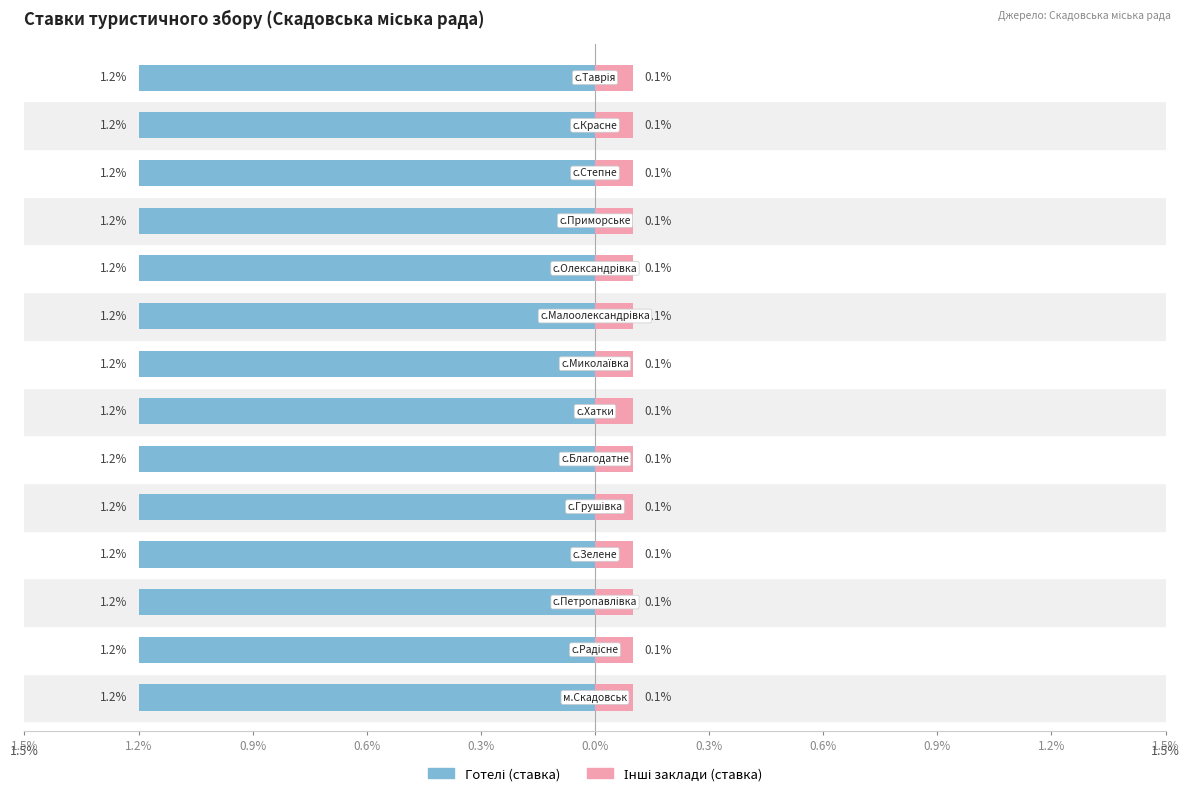

Count the number of data series in this chart.

2